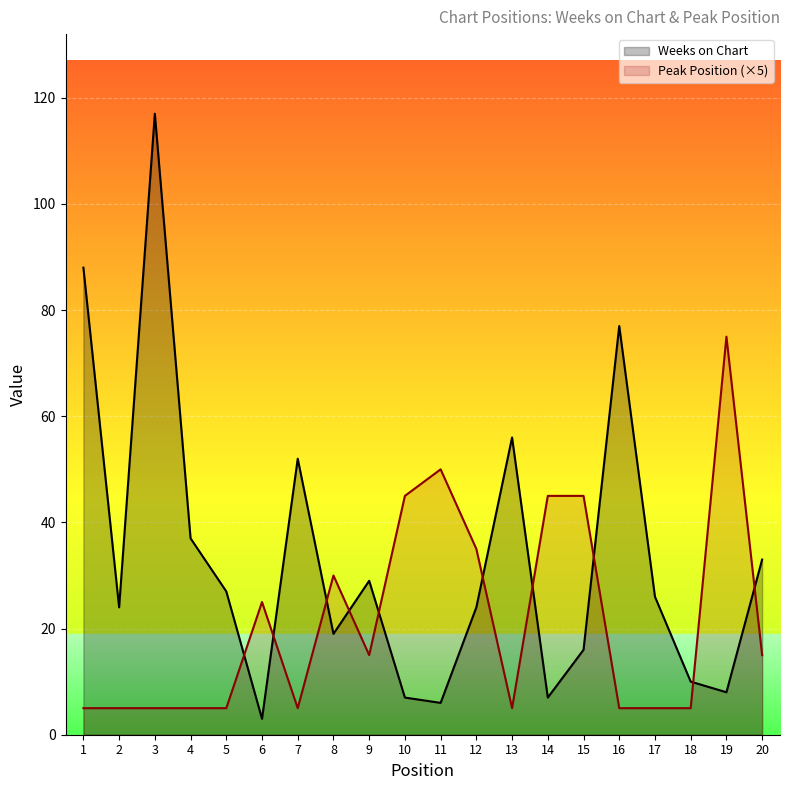

List the series in order of their peak value, lowest first.

Peak Position (×5), Weeks on Chart